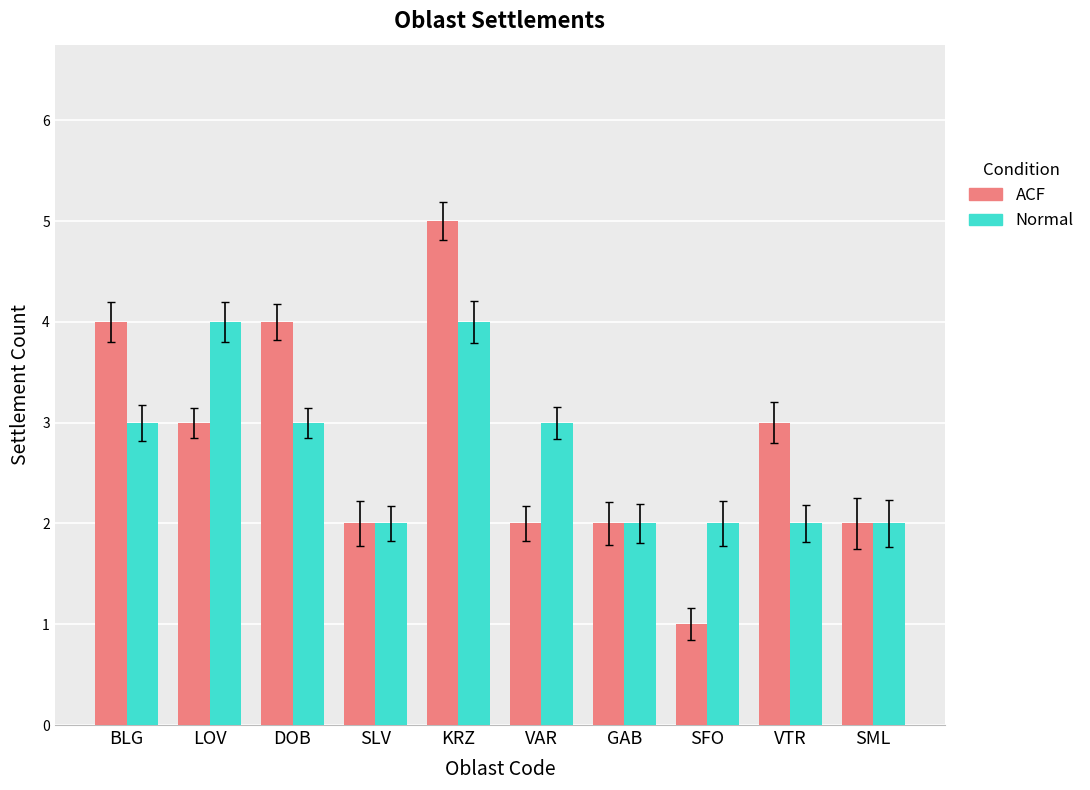

Which series changed the most between DOB and SFO?

ACF